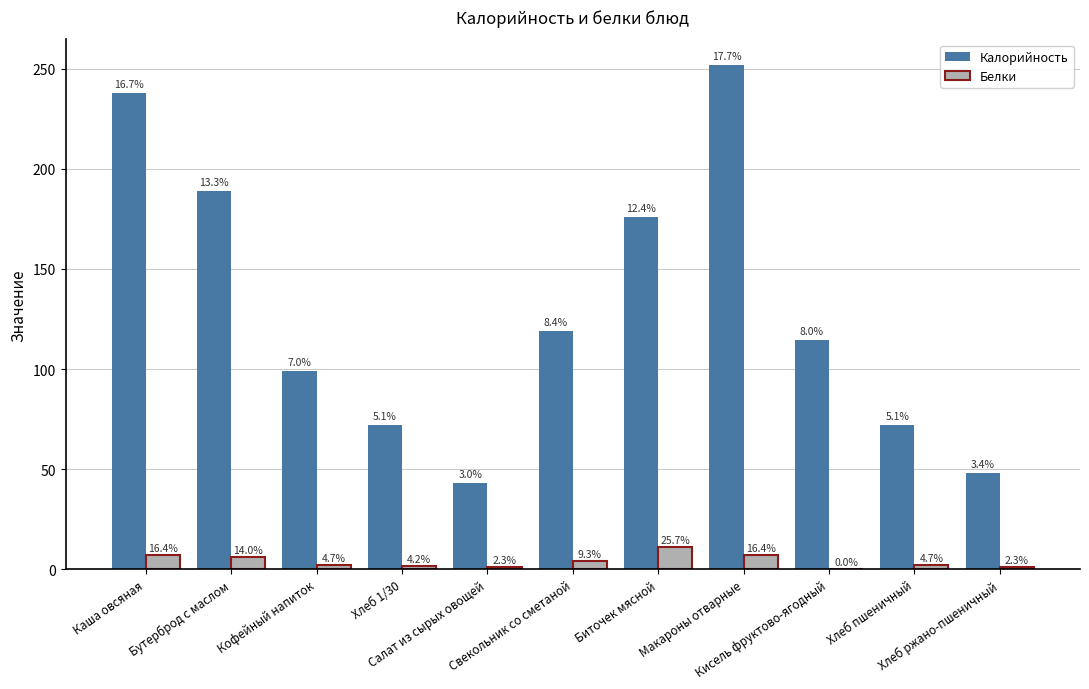

Where does the Белки series first go above 2?

Каша овсяная